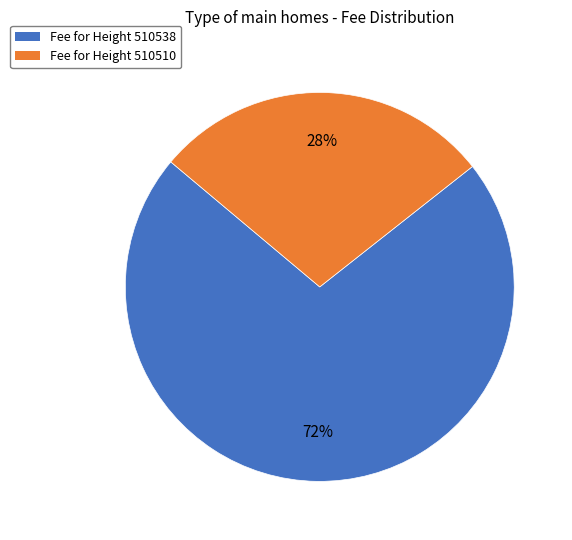

Does any single category account for the majority?

Yes